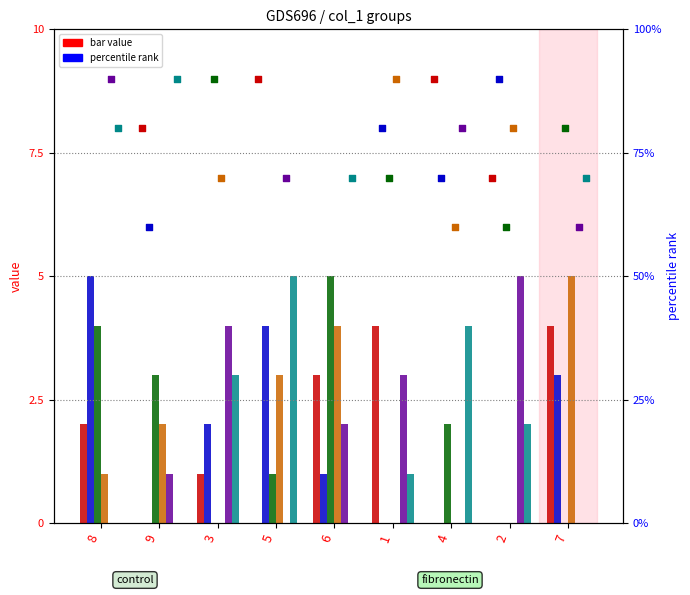

At which category is the sum across all series the highest?

6